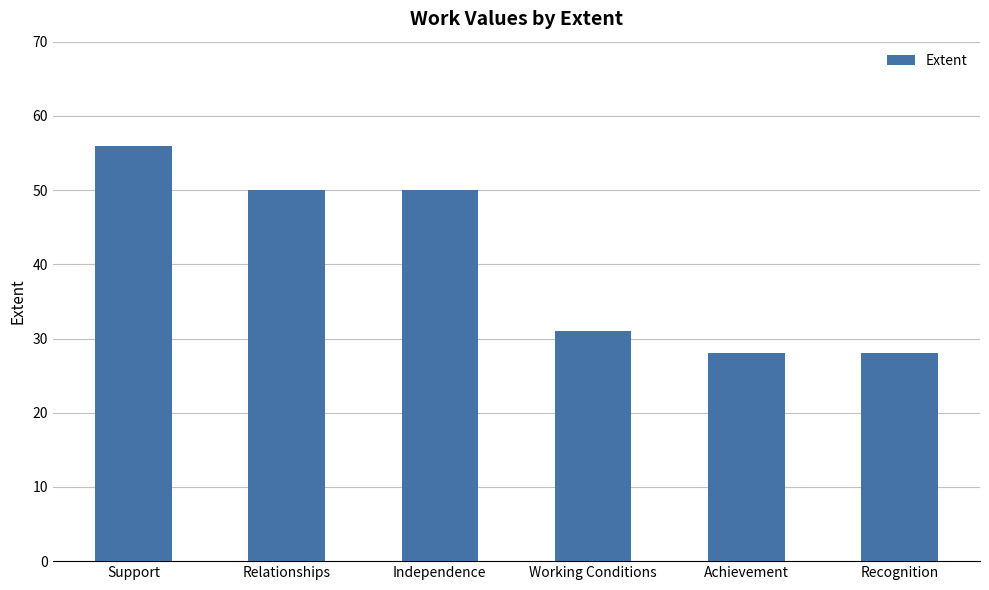

What is the difference between the maximum and minimum values?

28